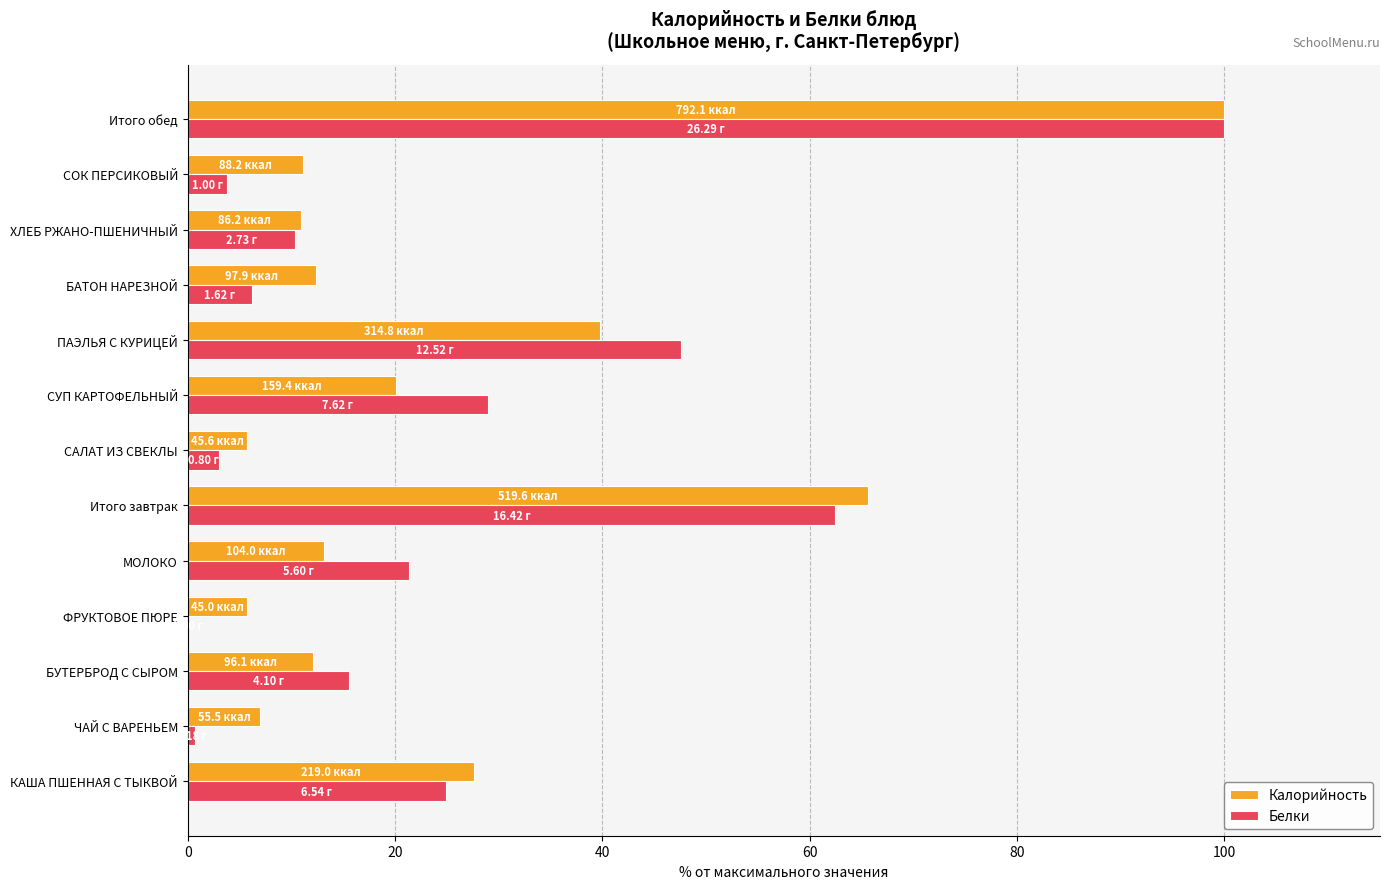

Which series changed the most between ПАЭЛЬЯ С КУРИЦЕЙ and Итого обед?

Калорийность